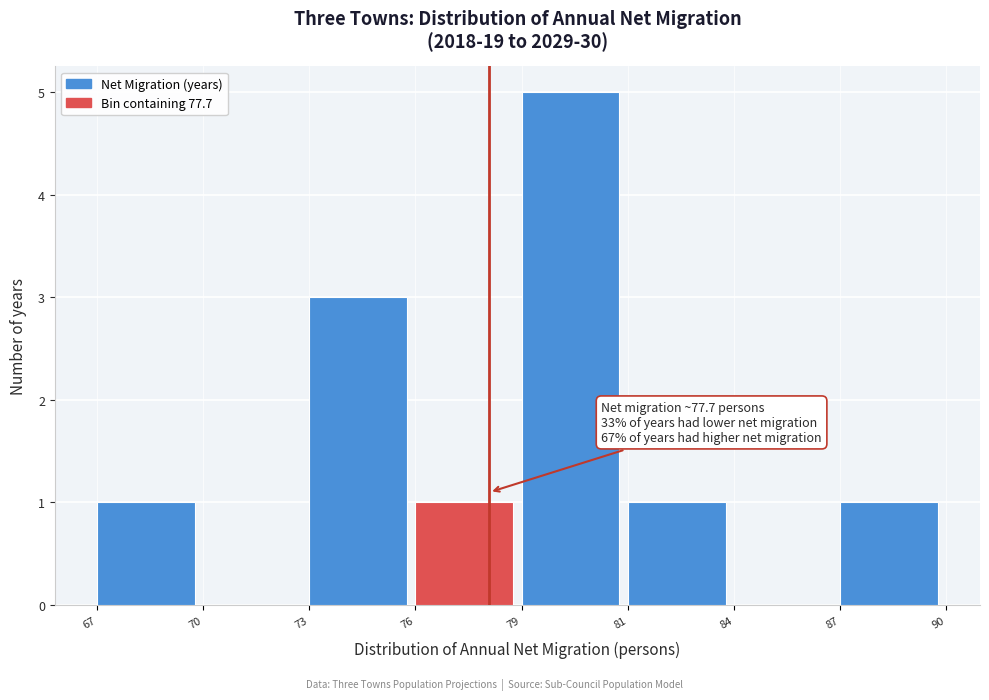

Reading right to left, transcribe all the data shown in this chart.

87=1	84=0	81=1	79=5	76=1	73=3	70=0	67=1